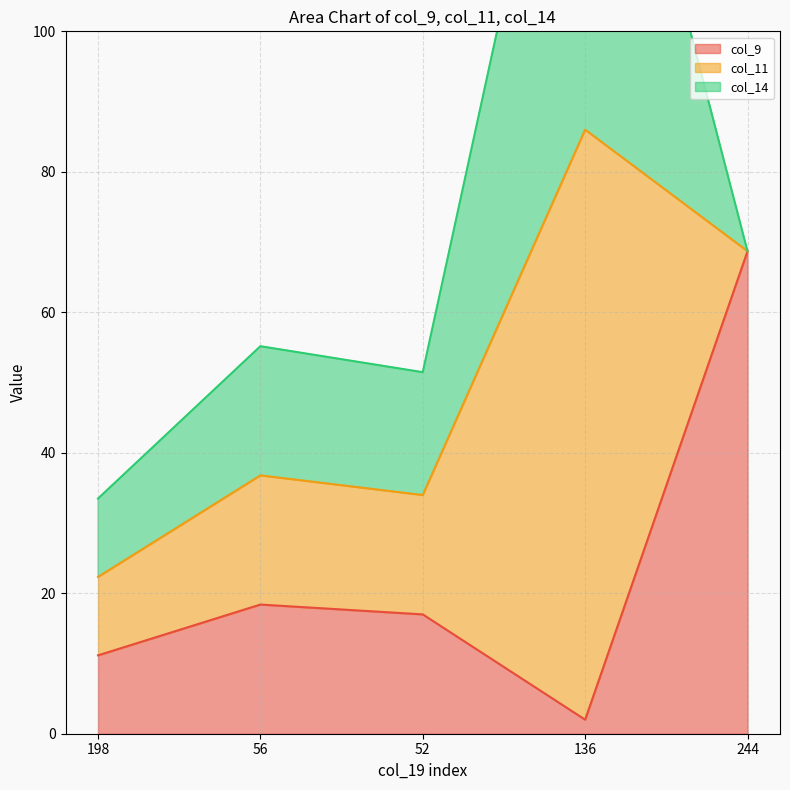

How many times do col_11 and col_14 cross each other?

1